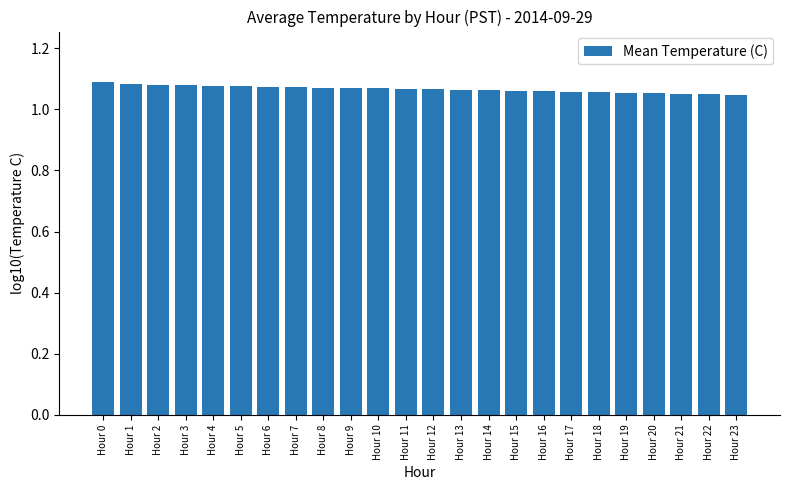

Count the number of categories in the chart.

24